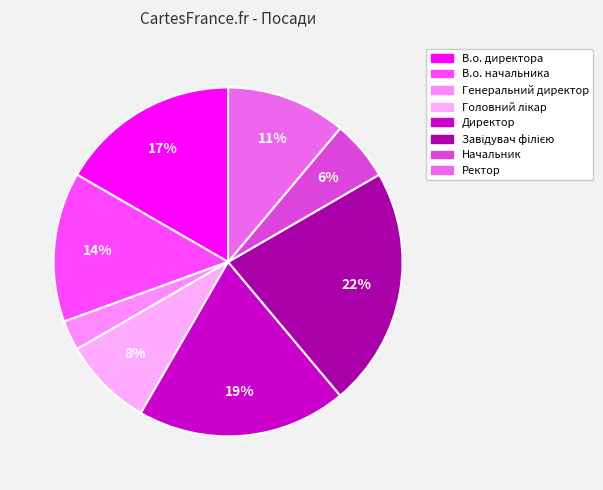

How many segments does this pie chart have?

8